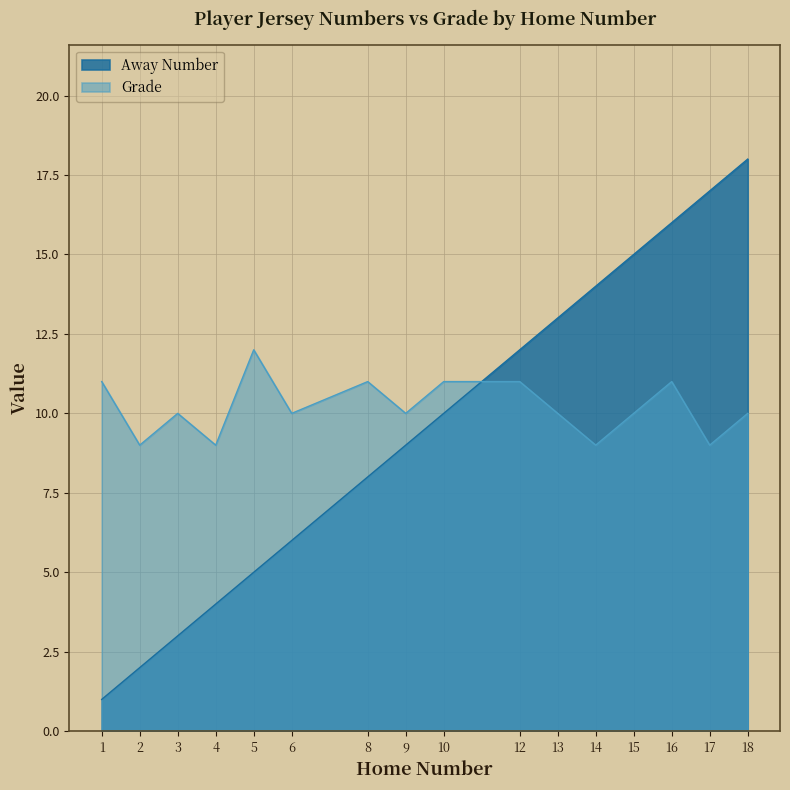

Is it true that Away Number equals 13 at 13?

True